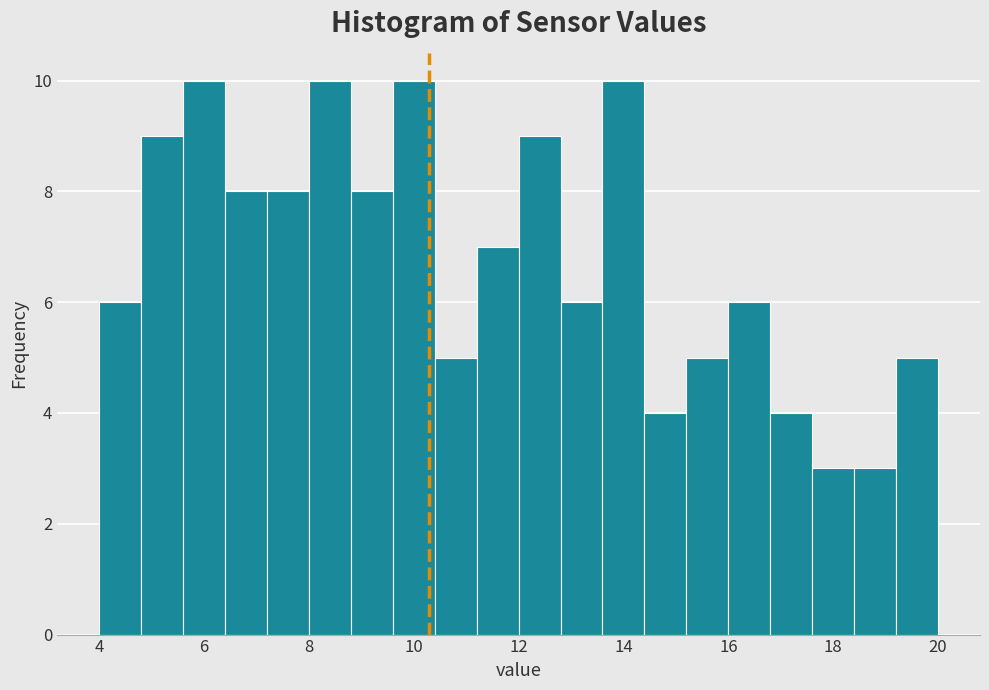

Reading left to right, transcribe this chart: for each bar, give the range it covers on the x-axis and its height. The values are not printed on the chart, so give them approximately, as read against the axis.

4.0 to 4.8: 6
4.8 to 5.6: 9
5.6 to 6.4: 10
6.4 to 7.2: 8
7.2 to 8.0: 8
8.0 to 8.8: 10
8.8 to 9.6: 8
9.6 to 10.4: 10
10.4 to 11.2: 5
11.2 to 12.0: 7
12.0 to 12.8: 9
12.8 to 13.6: 6
13.6 to 14.4: 10
14.4 to 15.2: 4
15.2 to 16.0: 5
16.0 to 16.8: 6
16.8 to 17.6: 4
17.6 to 18.4: 3
18.4 to 19.2: 3
19.2 to 20.0: 5